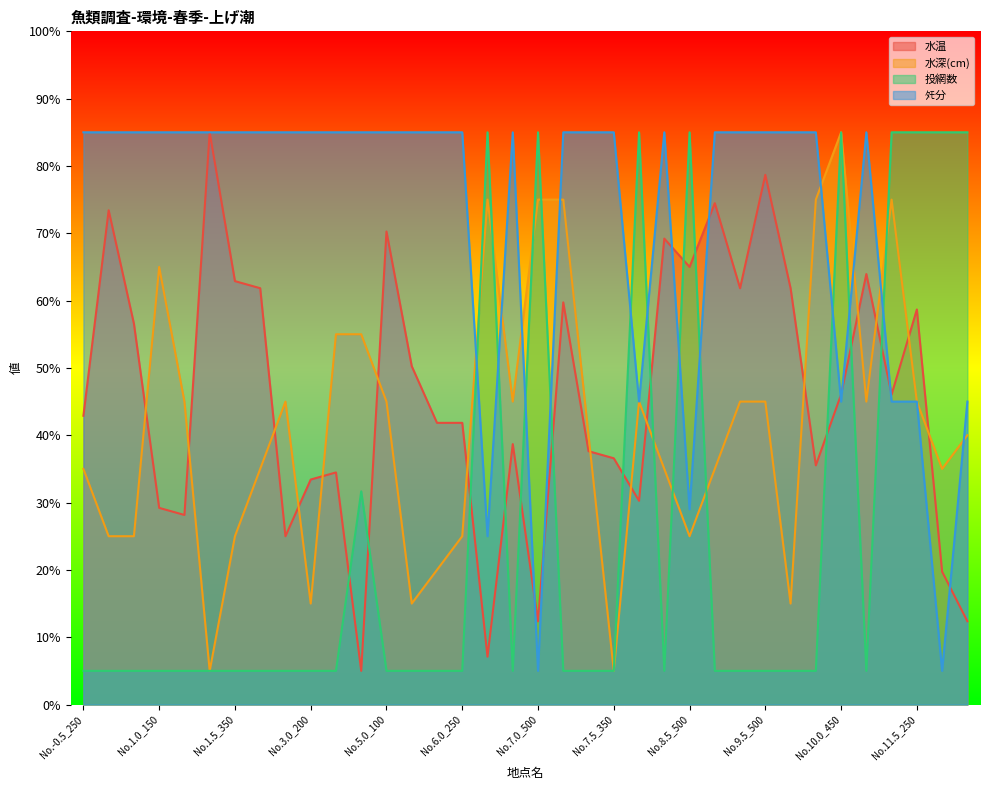

What are all the series names shown in the legend?

水温, 水深(cm), 投網数, ﾀﾓ分